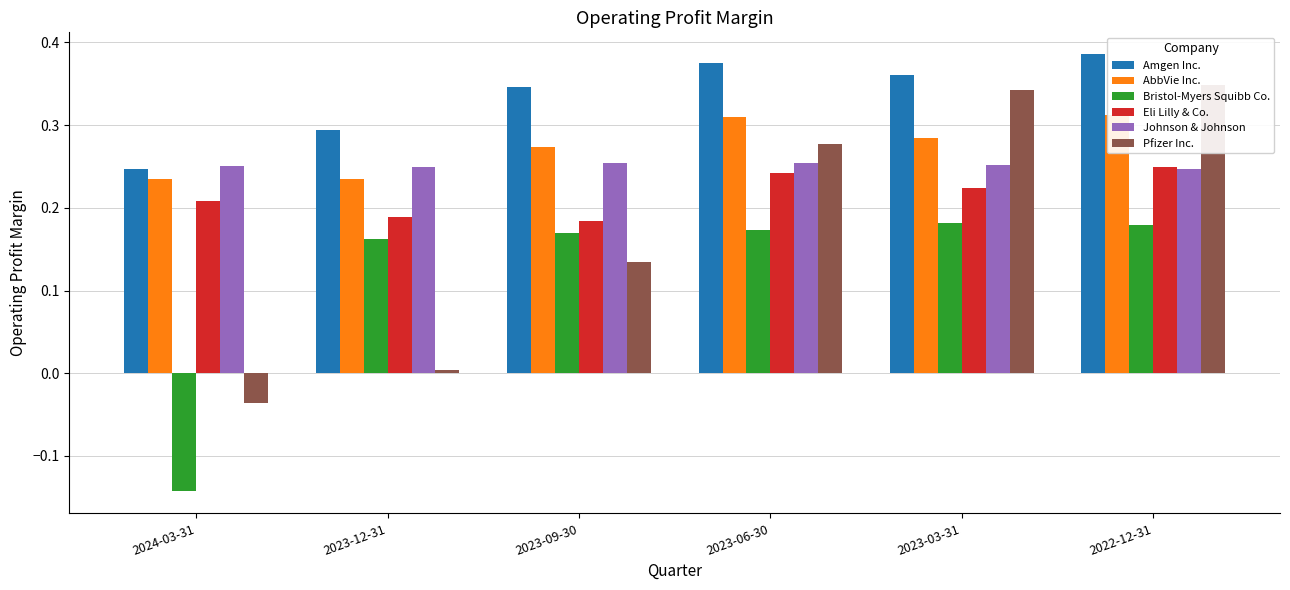

Rank the series by their maximum value, from lowest to highest.

Bristol-Myers Squibb Co., Eli Lilly & Co., Johnson & Johnson, AbbVie Inc., Pfizer Inc., Amgen Inc.